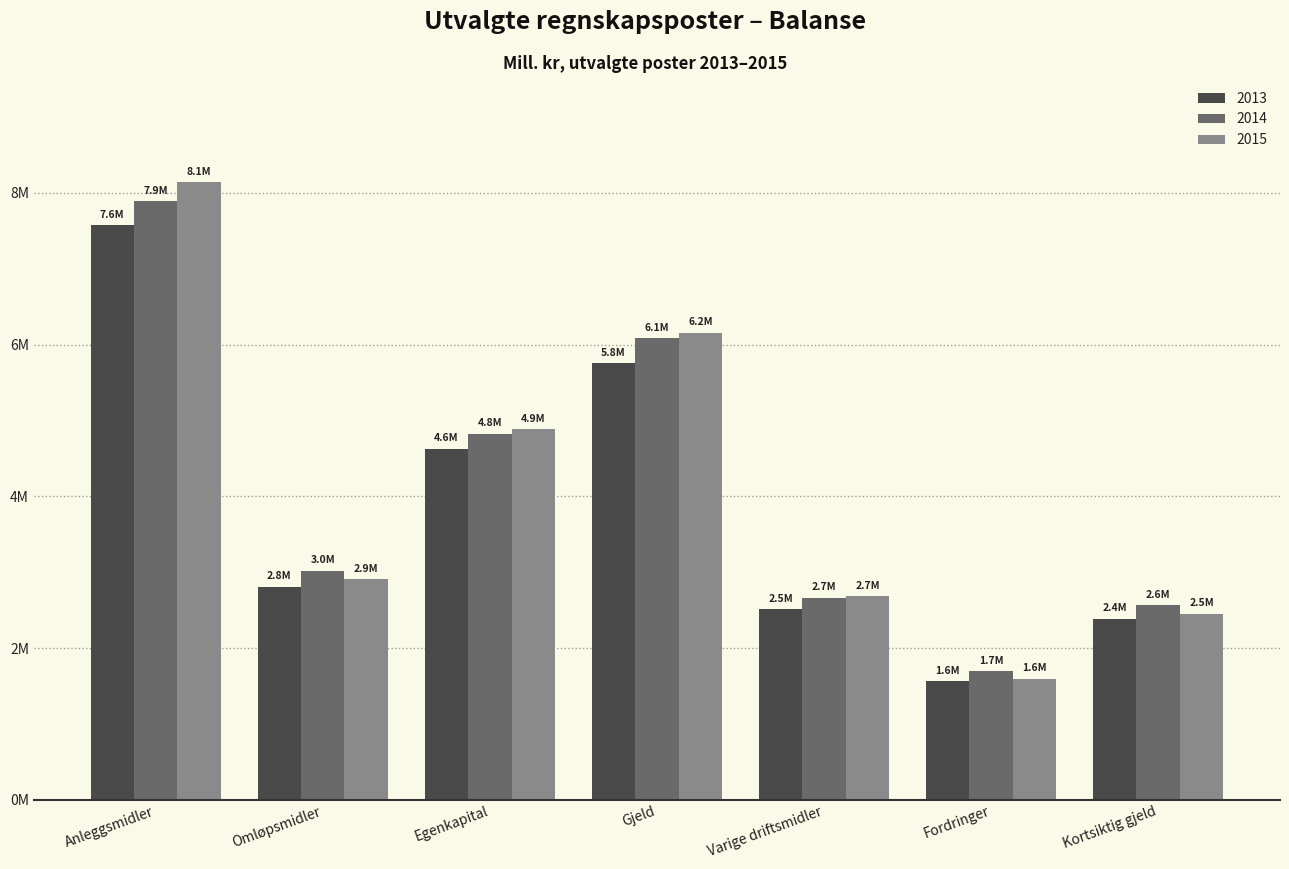

Which category has the lowest value in the 2014 series?

Fordringer